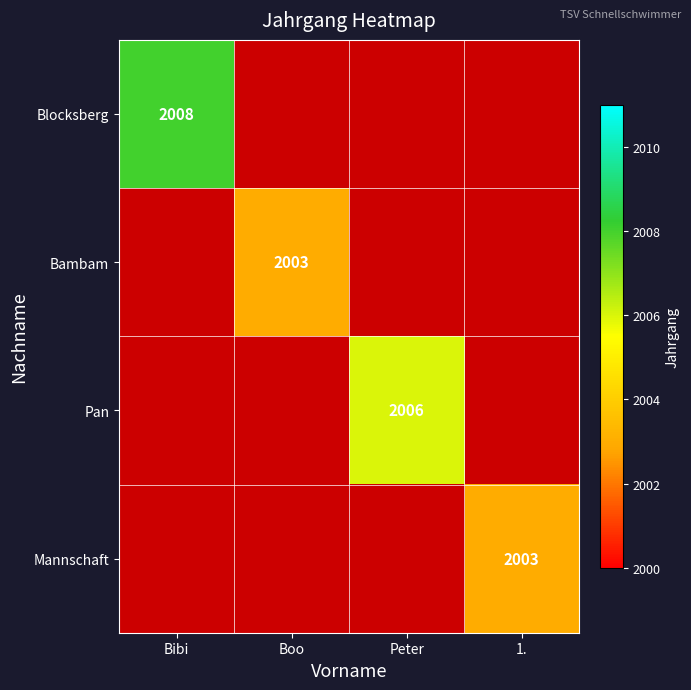

The Blocksberg series shows 2008 at Bibi. True or false?

True